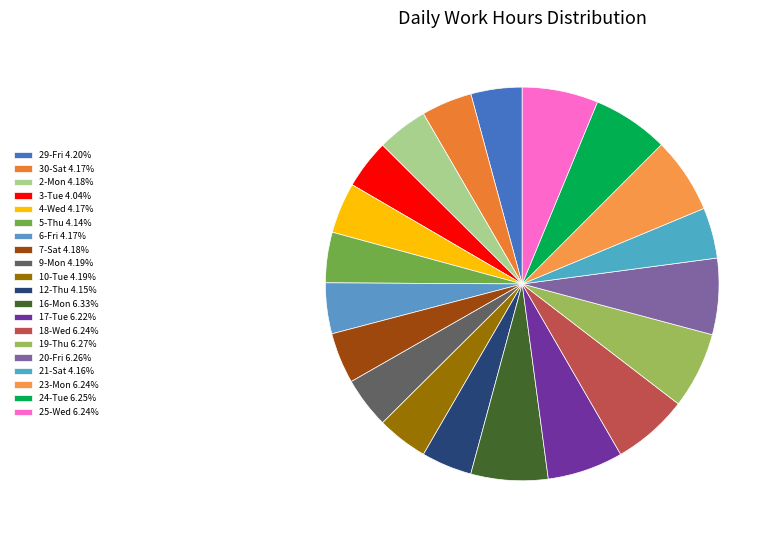

Does 19-Thu account for over 50% of the chart?

No